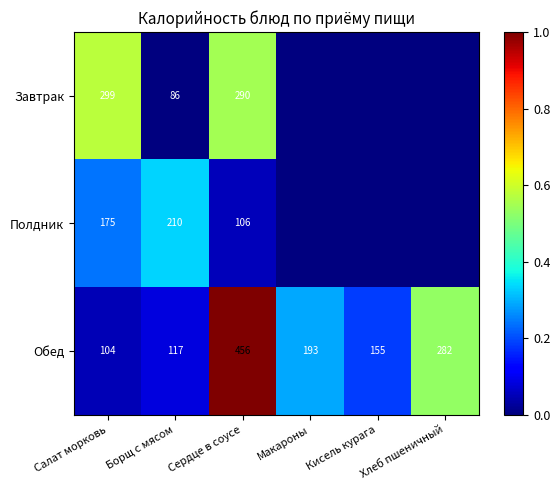

Between Борщ с мясом and Сердце в соусе, which series saw the biggest shift?

Обед